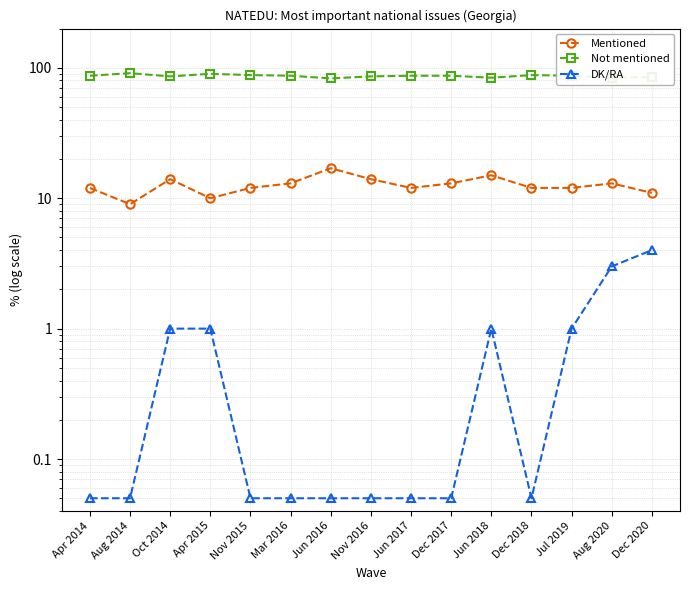

At which category is the sum across all series the highest?

Oct 2014